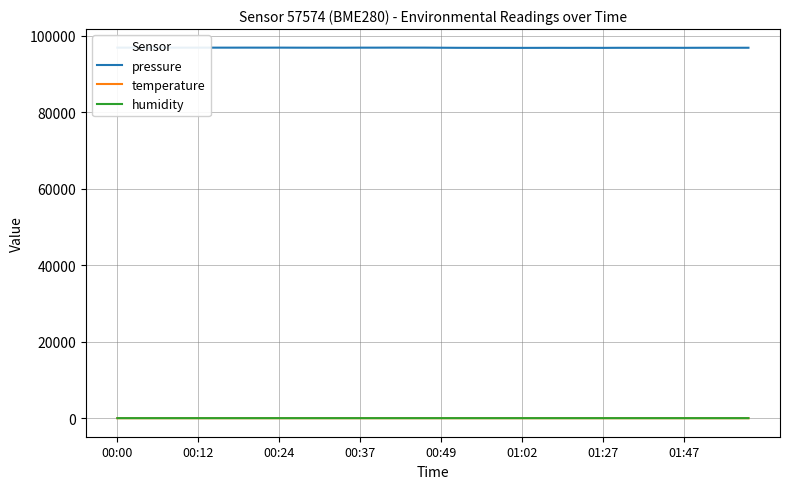

True or false: humidity and pressure intersect in this chart.

False